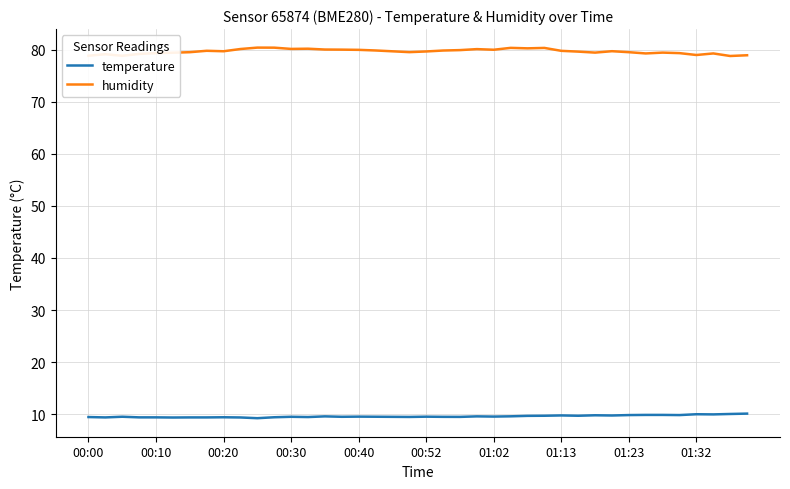

What is the greatest value displayed?

80.4